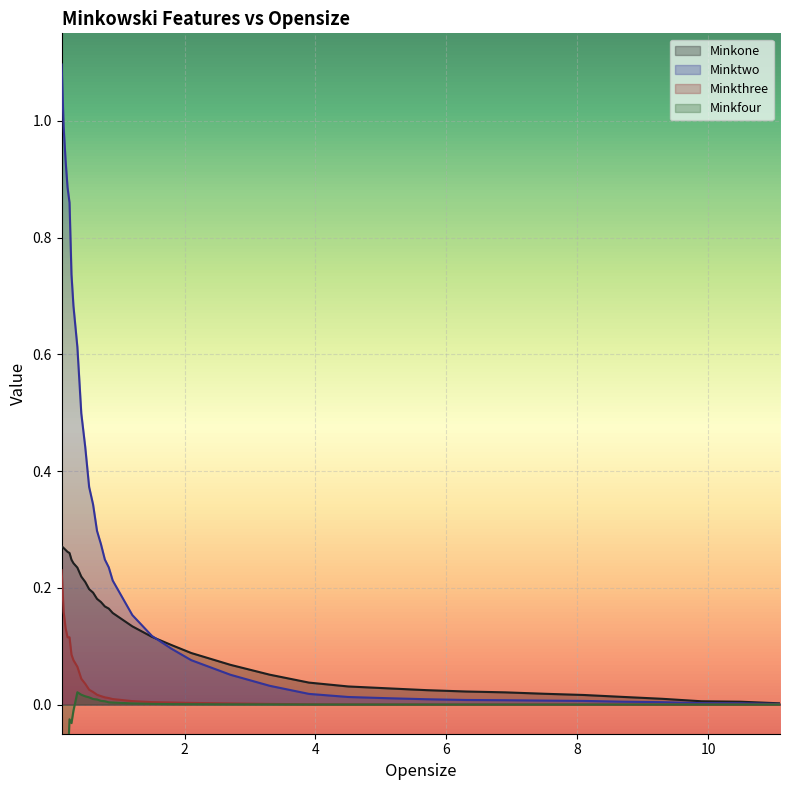

The value of Minktwo at 7 is 0.2. True or false?

False